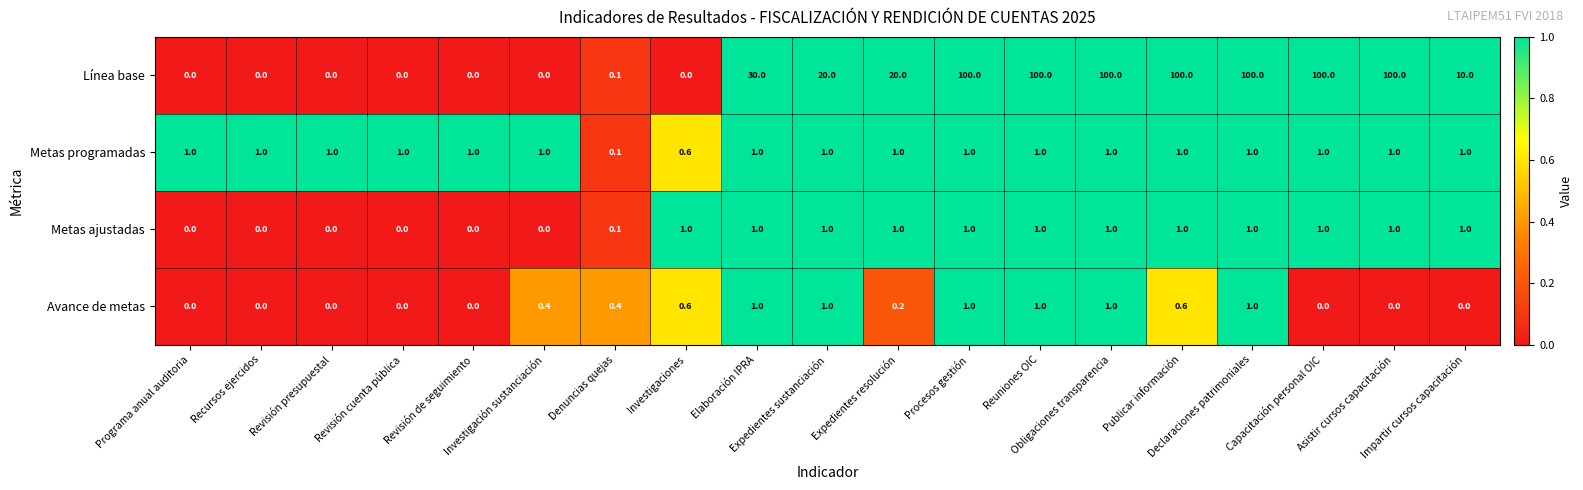

Which series has the largest total across all categories?

Línea base